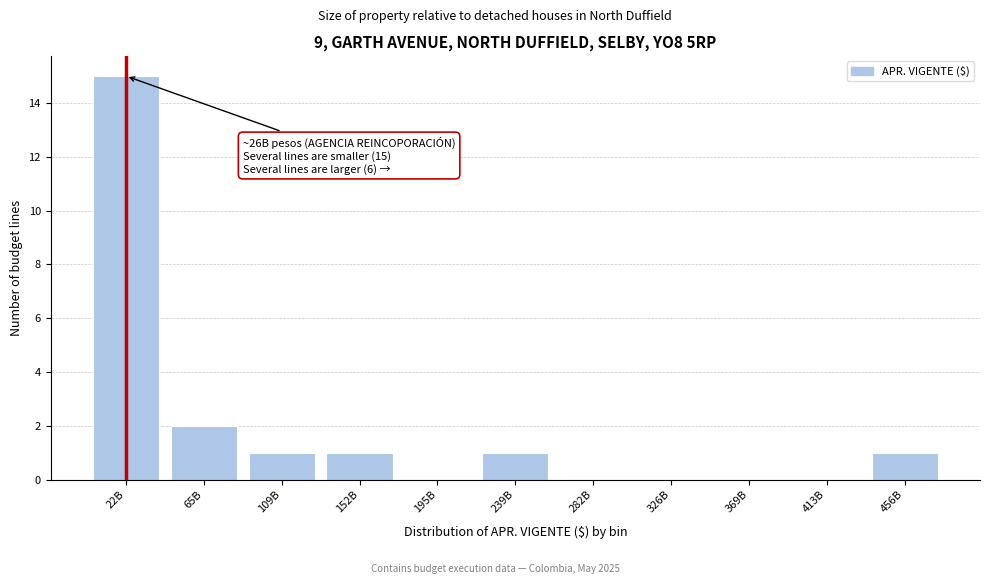

Reading left to right, list all the values displayed in this chart.

22B=15	65B=2	109B=1	152B=1	195B=0	239B=1	282B=0	326B=0	369B=0	413B=0	456B=1